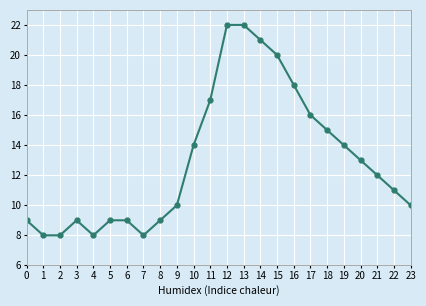

What value does the data have at 0, to the nearest 5?

10